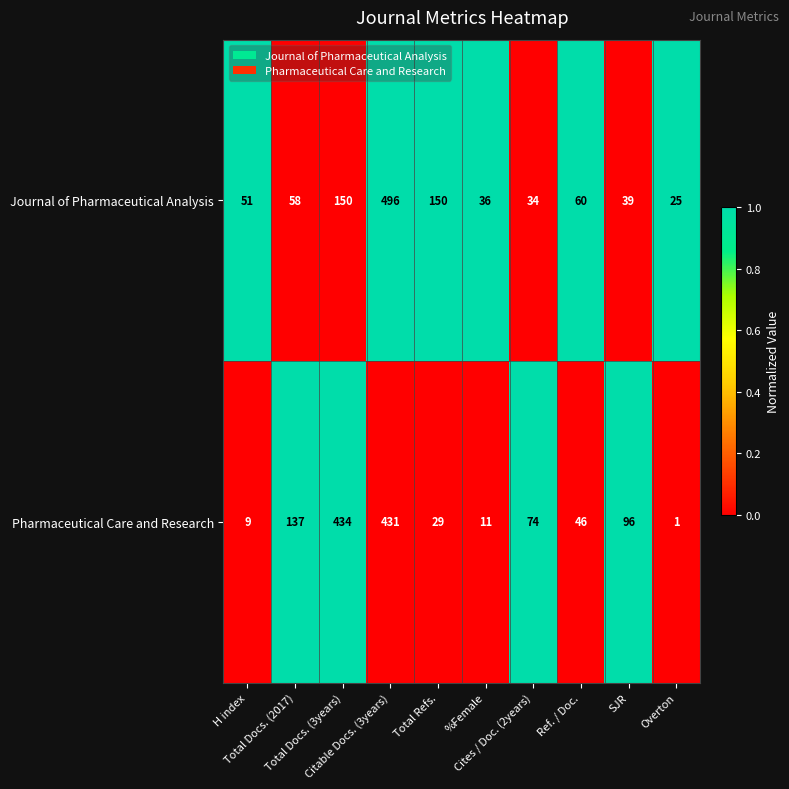

Count the number of categories in the chart.

10